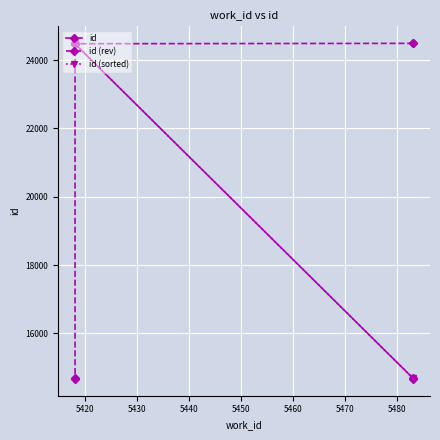

What is the total value across all series at 5440?

73441